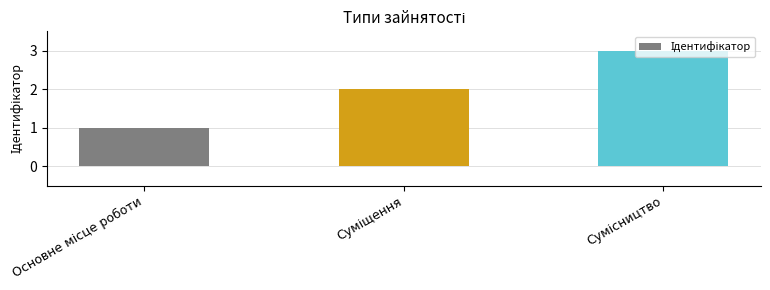

What is the sum of all values?

6